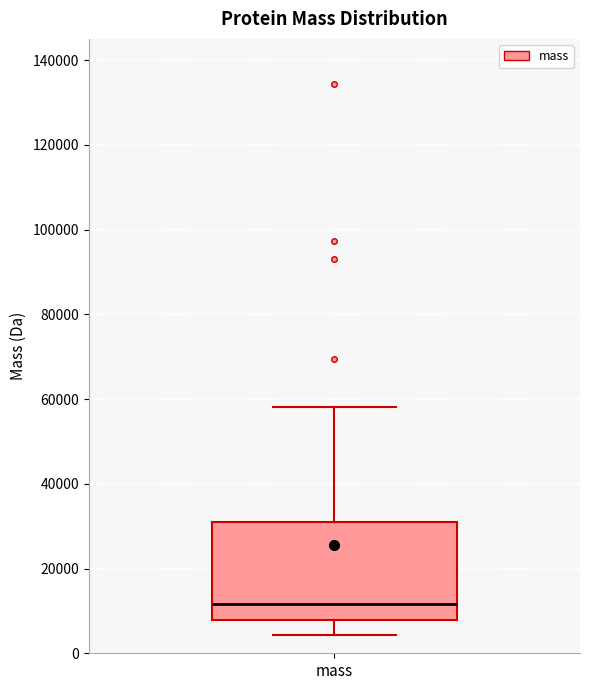

Read this box plot against the y-axis: the position of the median line, the range covered by the box, and the ends of both whiskers. The values are not printed on the chart, so give them approximately, as read against the axis.

median 12000, box 8000 to 30000, whiskers 4000 to 58000